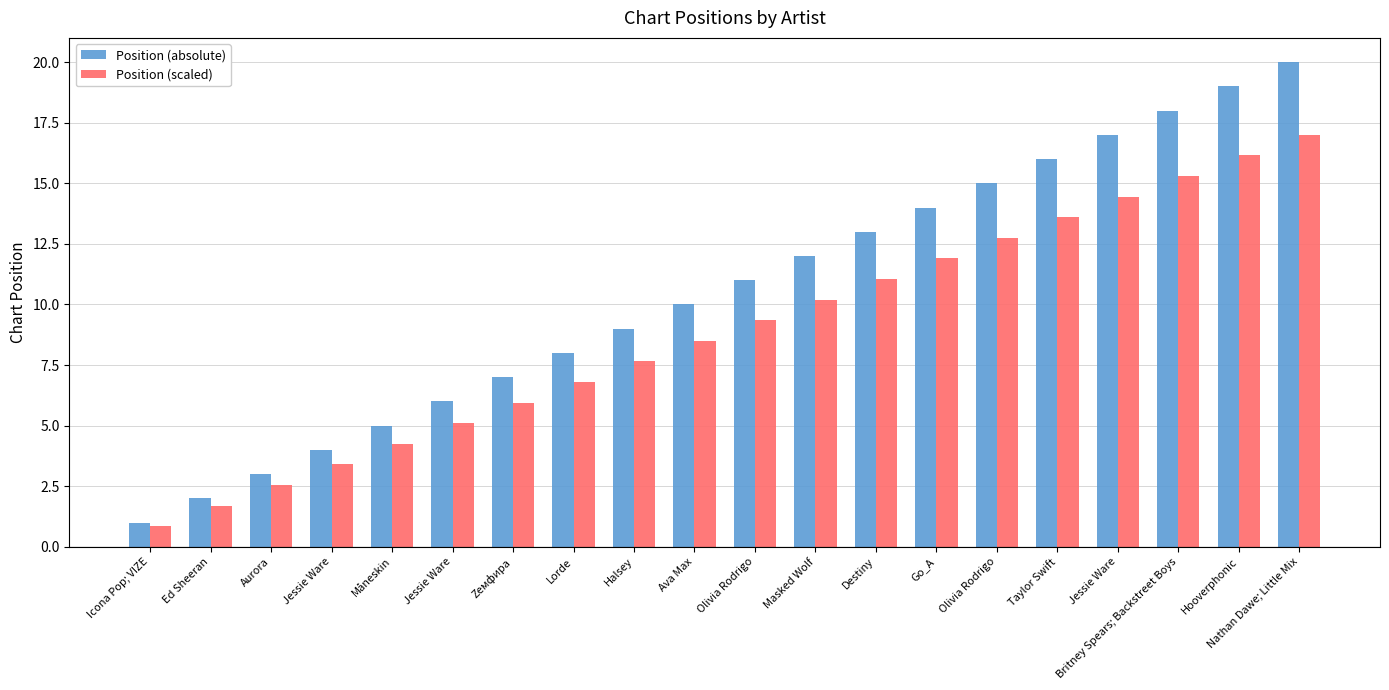

What is the spread (max minus min) of values at Måneskin?

0.8